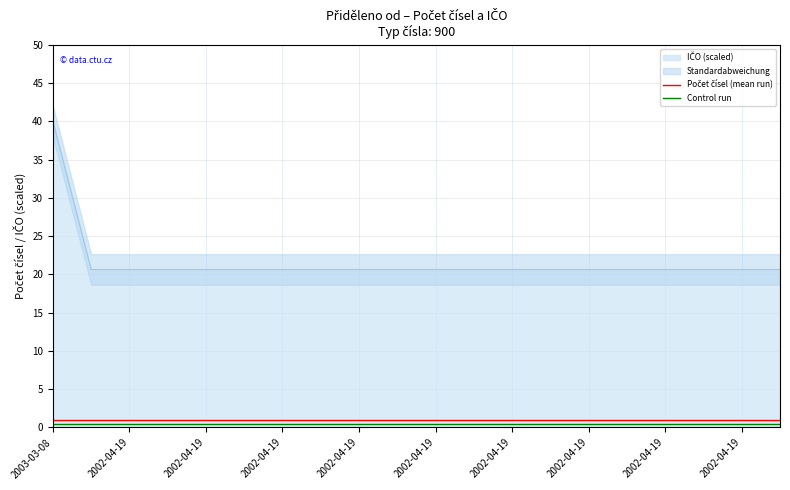

Is it true that Control run equals 0.7 at 2002-04-19?

False